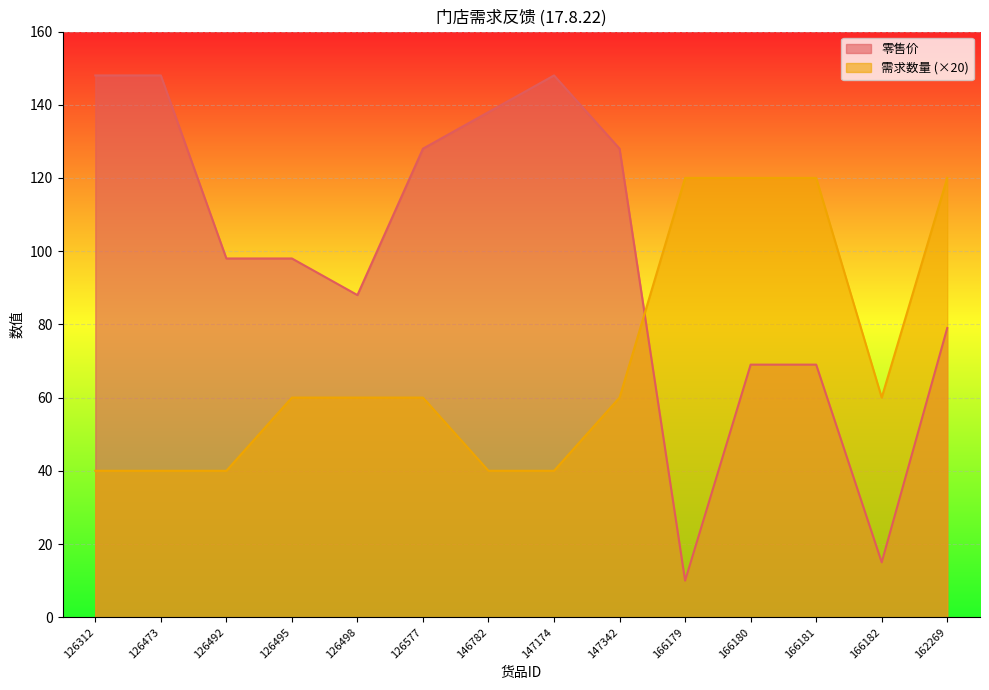

Which series ends up on top after the final intersection of 零售价 and 需求数量?

需求数量